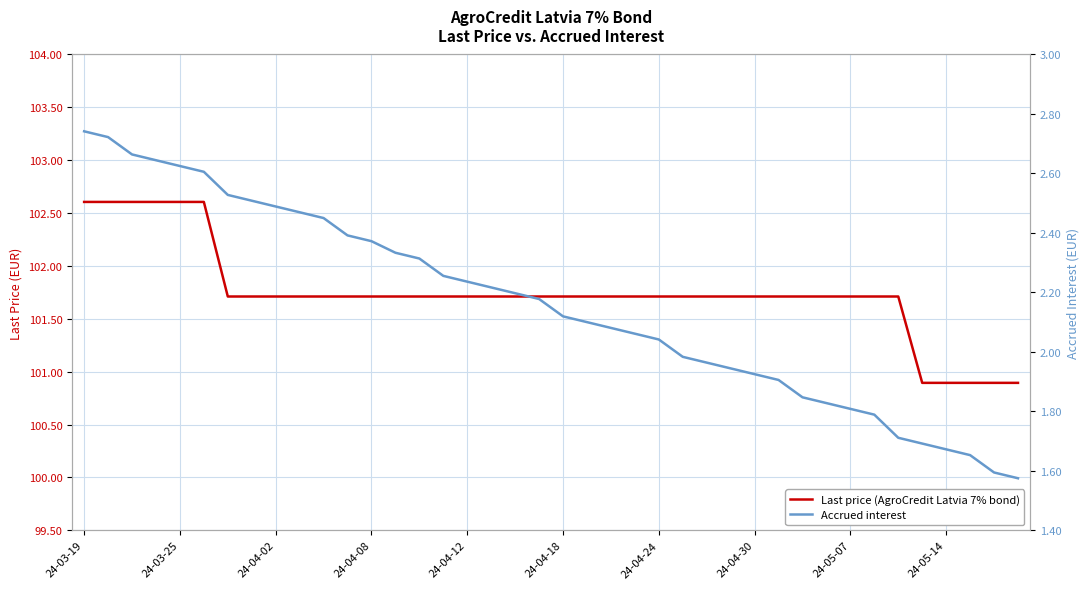

What is the maximum value for Accrued interest?

2.7